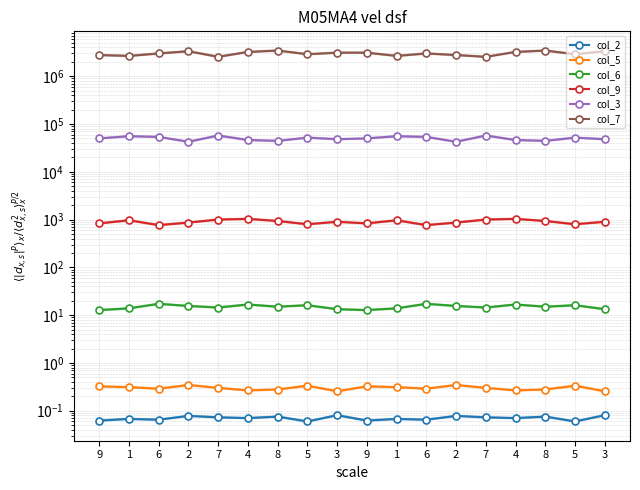

Reading left to right, list all the values displayed in this chart.

col_2: 0.1	0.1	0.1	0.1	0.1	0.1	0.1	0.1	0.1	0.1	0.1	0.1	0.1	0.1	0.1	0.1	0.1	0.1
col_5: 0.3	0.3	0.3	0.3	0.3	0.3	0.3	0.3	0.3	0.3	0.3	0.3	0.3	0.3	0.3	0.3	0.3	0.3
col_6: 12.8	13.9	17.2	15.6	14.4	16.7	15.0	16.1	13.3	12.8	13.9	17.2	15.6	14.4	16.7	15.0	16.1	13.3
col_9: 832.5	967.5	765.0	866.2	1001.2	1035.0	933.7	798.7	900.0	832.5	967.5	765.0	866.2	1001.2	1035.0	933.7	798.7	900.0
col_3: 50000.0	55625.0	53750.0	42500.0	57500.0	46250.0	44375.0	51875.0	48125.0	50000.0	55625.0	53750.0	42500.0	57500.0	46250.0	44375.0	51875.0	48125.0
col_7: 2775000.0	2662500.0	3000000.0	3337500.0	2550000.0	3225000.0	3450000.0	2887500.0	3112500.0	3112500.0	2662500.0	3000000.0	2775000.0	2550000.0	3225000.0	3450000.0	2887500.0	3337500.0